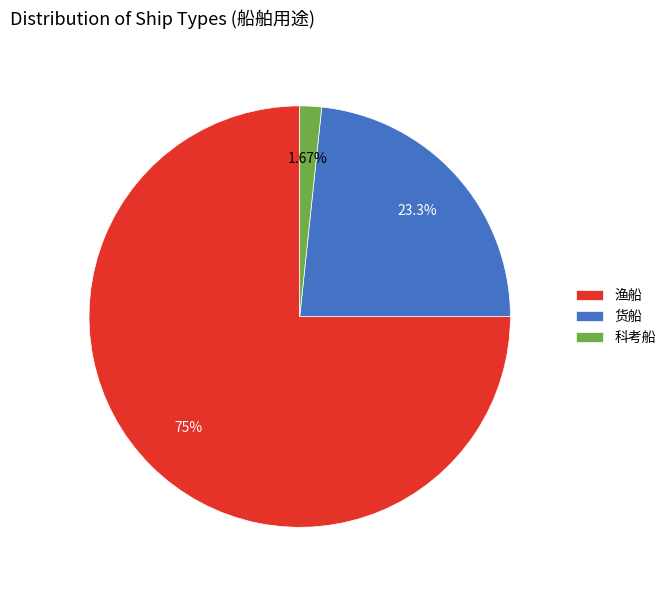

Does 科考船 represent more than half of the total?

No